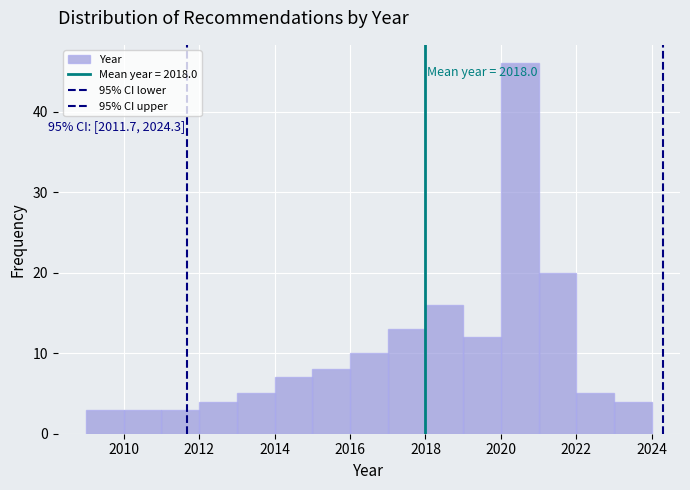

Which range on the x-axis has the tallest bar?

2020 to 2021